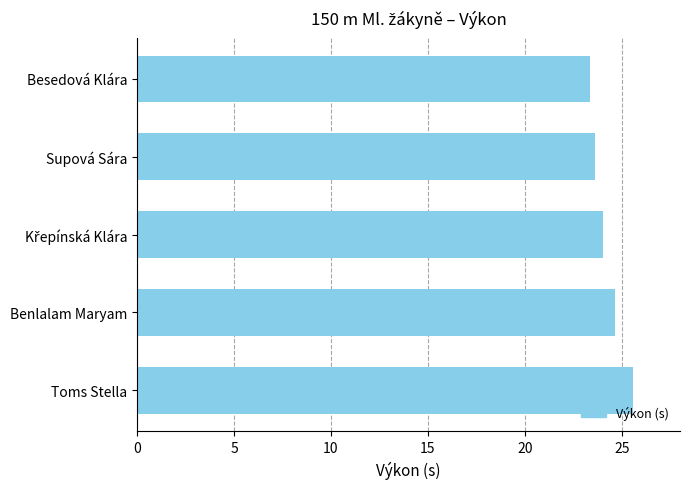

Between Benlalam Maryam and Besedová Klára, which is larger?

Benlalam Maryam